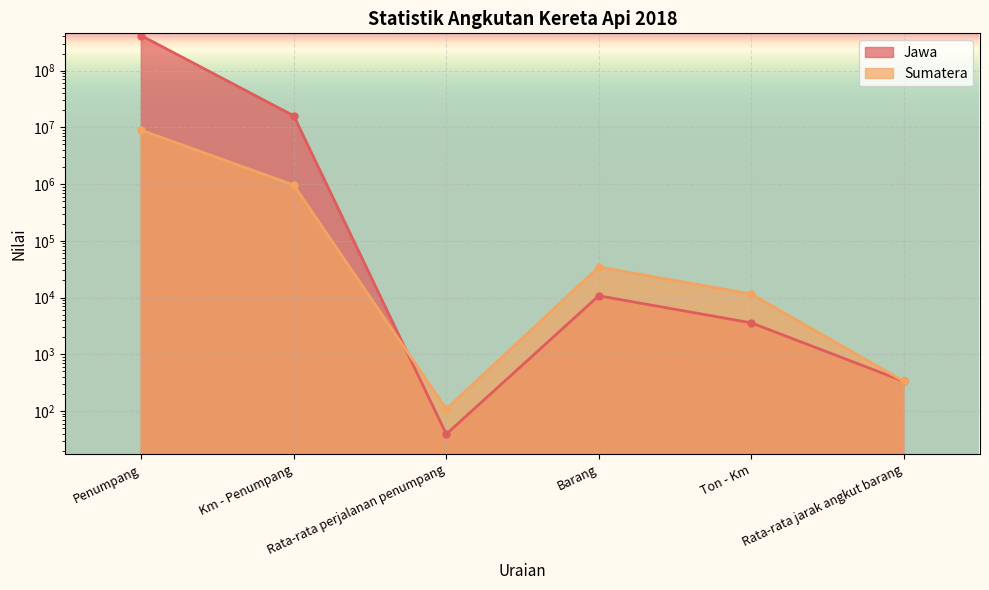

Which category has the lowest value in the Sumatera series?

Rata-rata perjalanan penumpang